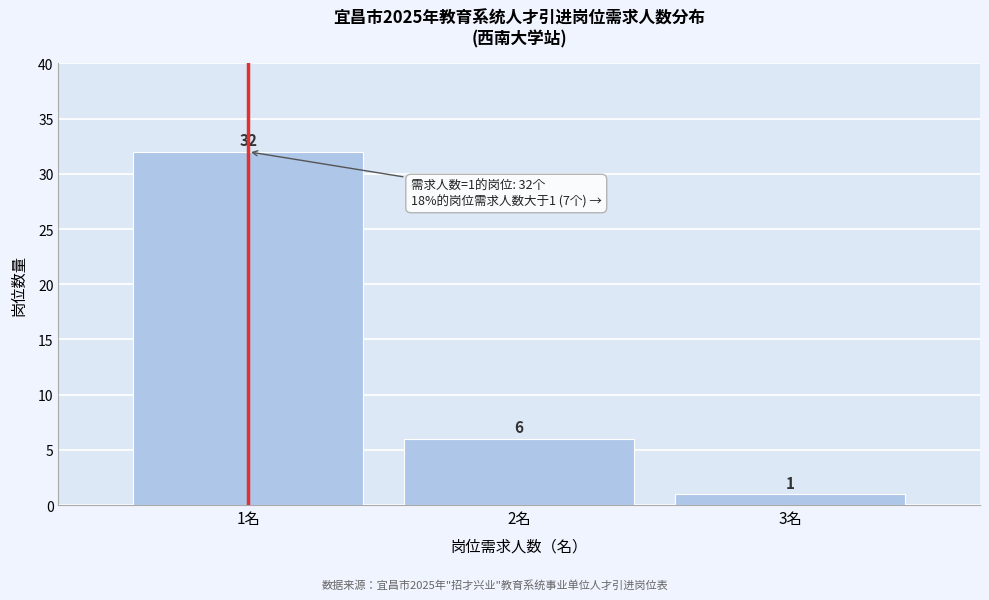

Reading left to right, transcribe this chart: for each bar, give the range it covers on the x-axis and its height.

0.5 to 1.5: 32
1.5 to 2.5: 6
2.5 to 3.5: 1